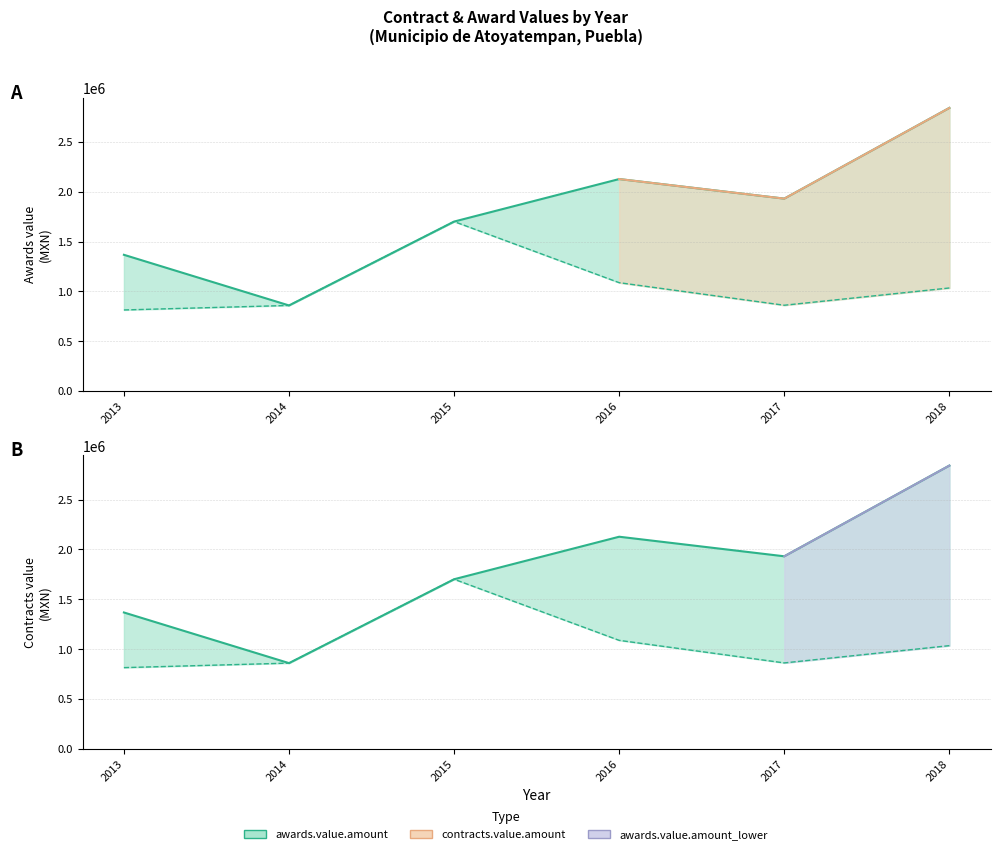

What is the sum of all contracts.value.amount_lower values?

6357656.8